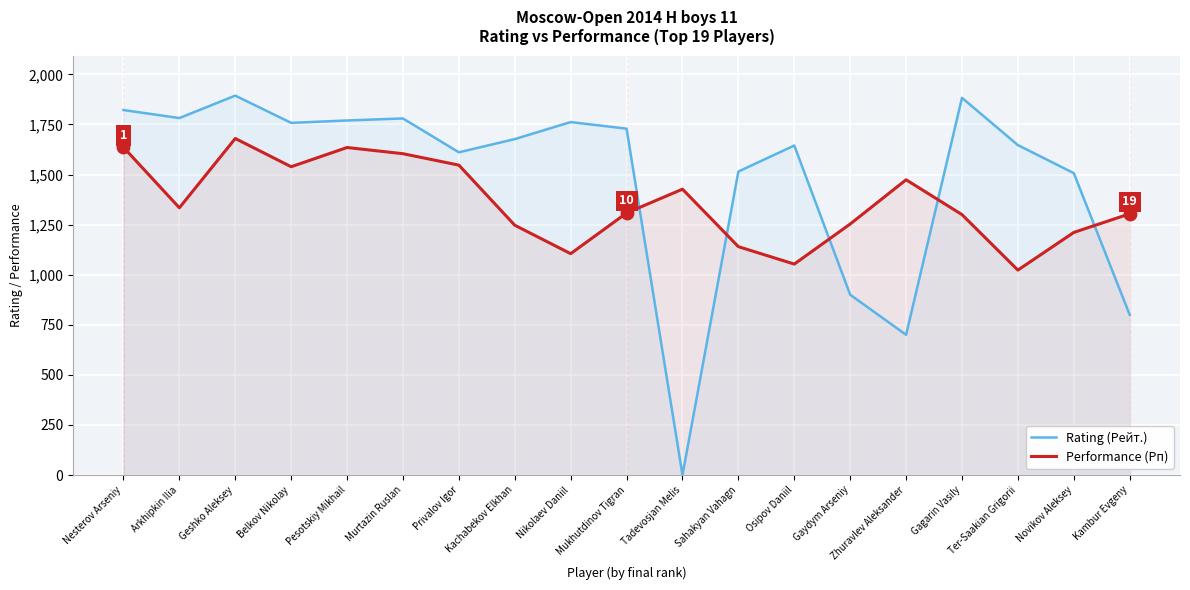

Which series contains the lowest Y value?

Rating (Рейт.)